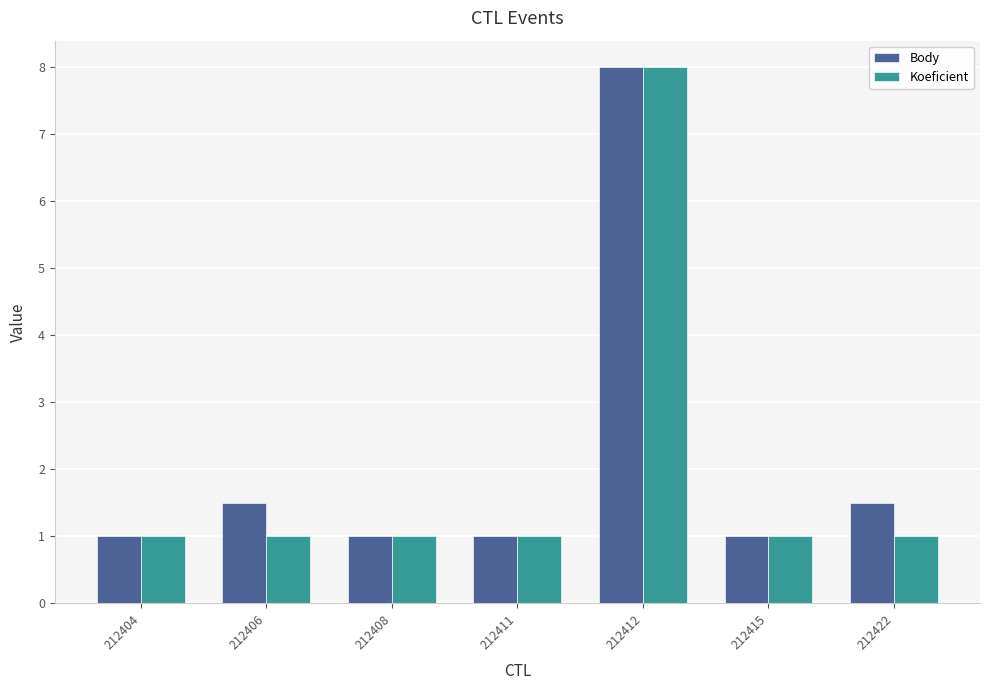

Rank the series at 212422 from highest to lowest value.

Body, Koeficient